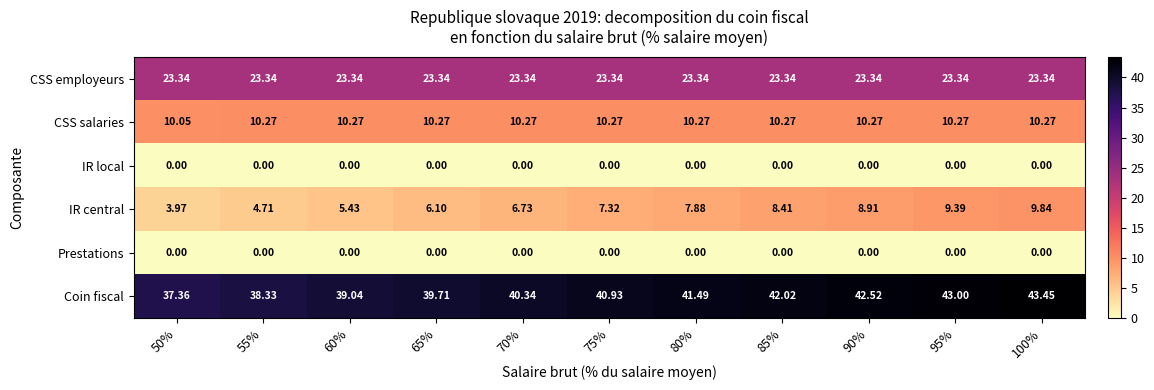

What is the difference between the highest and lowest values at 55%?

38.3